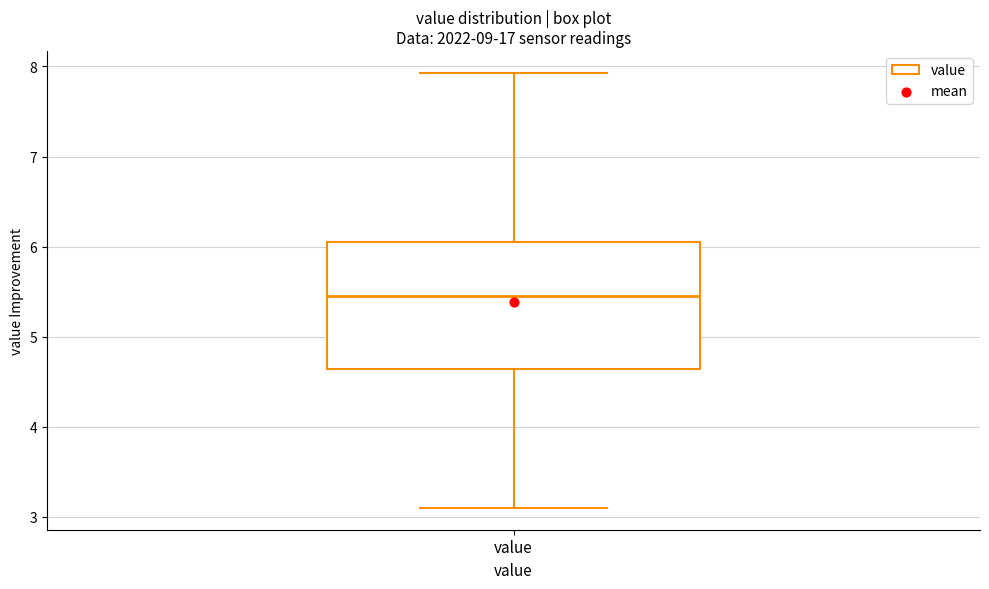

Transcribe this box plot: give where the median line is, the range the box spans, and where the two whiskers end, as read against the y-axis. The values are not printed on the chart, so give them approximately, as read against the axis.

median 5.5, box 4.6 to 6.0, whiskers 3.1 to 7.9